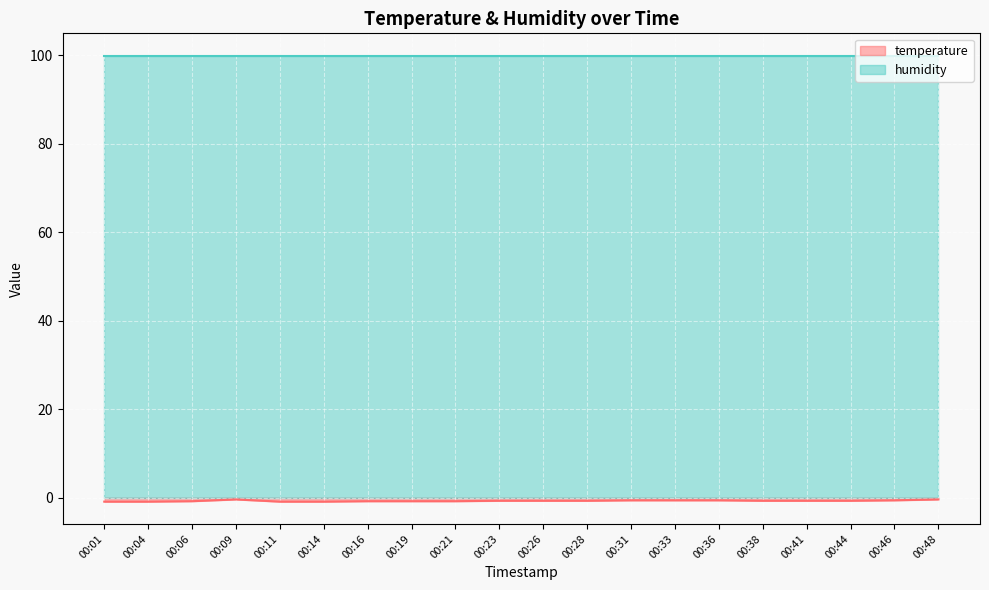

At which label is the value closest to 0?

00:09